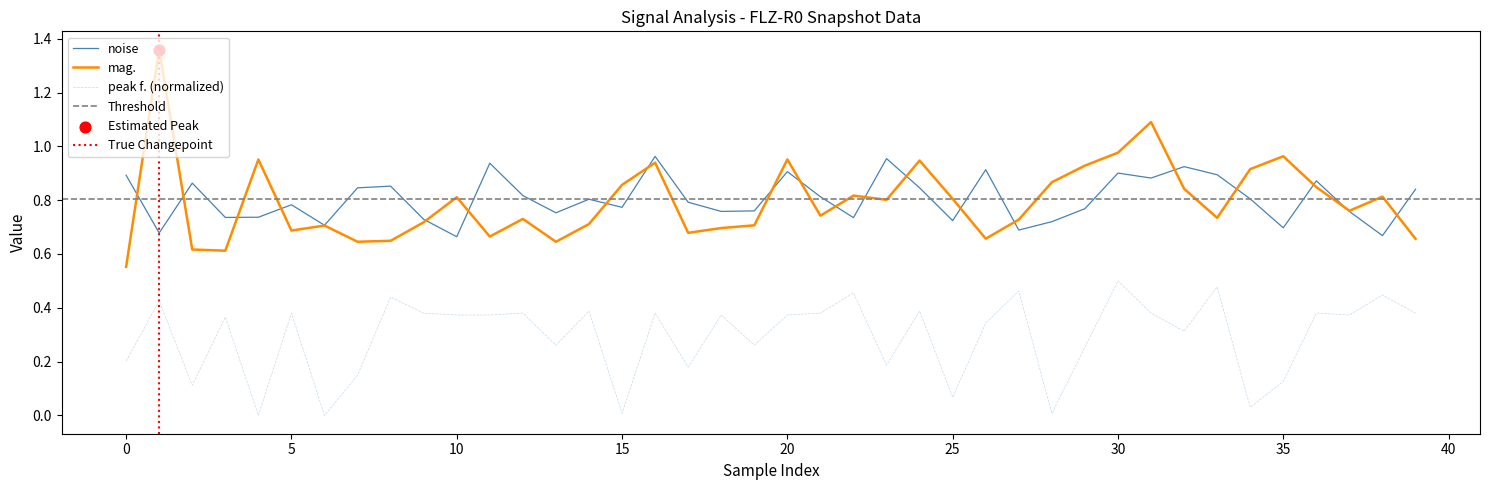

True or false: peak f. (normalized) and noise intersect in this chart.

False